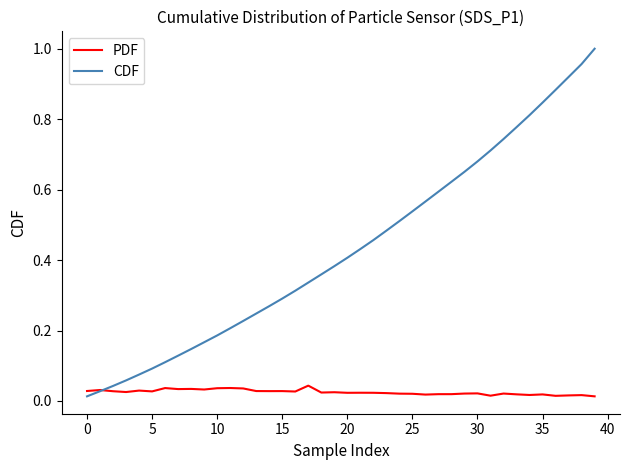

List the series in order of their overall mean, lowest first.

PDF, CDF